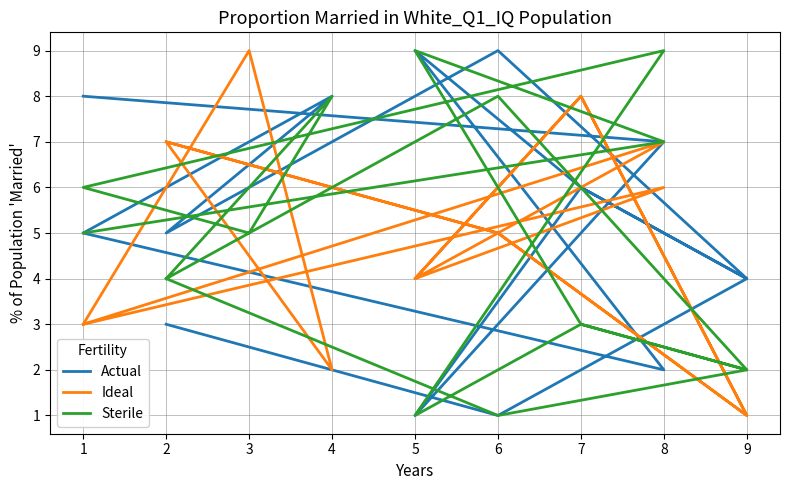

How many interior local peaks does the Sterile series have?

5